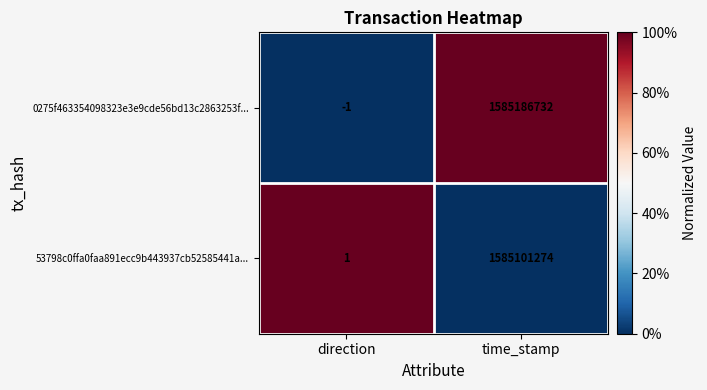

Reading left to right, transcribe all the data shown in this chart.

0275f463354098323e3e9cde56bd13c2863253f...: direction=-1	time_stamp=1585186732
53798c0ffa0faa891ecc9b443937cb52585441a...: direction=1	time_stamp=1585101274